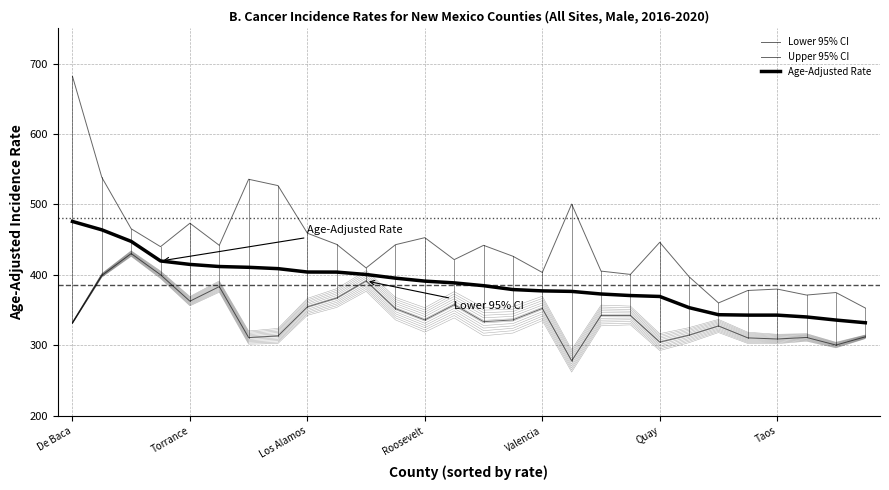

Which series has the largest total across all categories?

Upper 95% CI